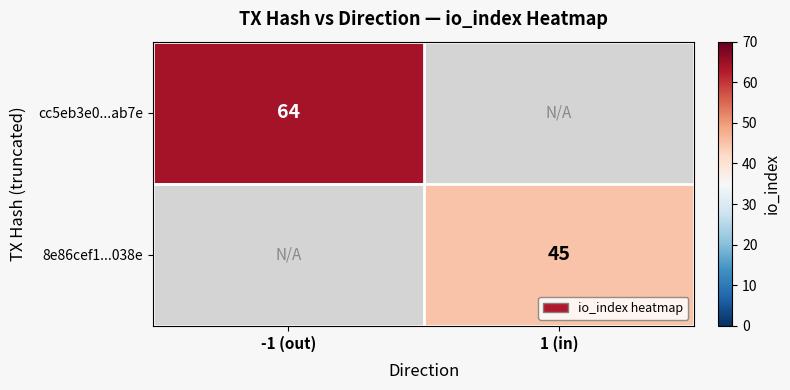

The value of 8e86cef1...038e at 1 (in) is 68. True or false?

False